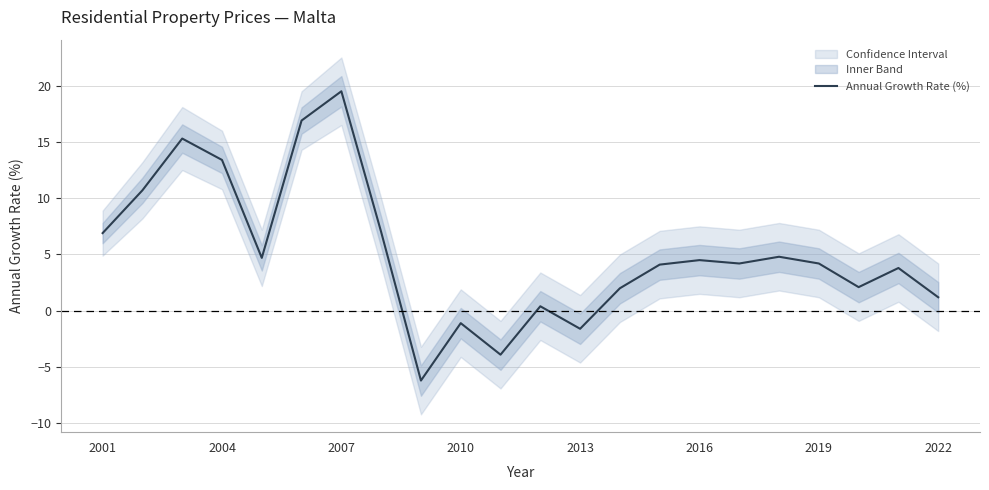

True or false: Annual Growth Rate (%) has a value of 6.9 at 2001.

True